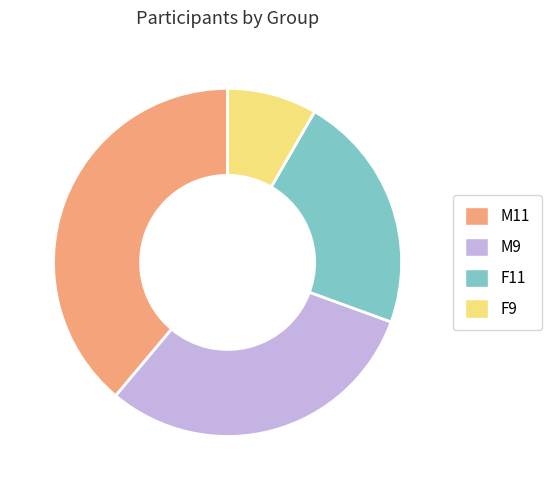

What is the ratio of the value at M9 to the value at F11?

1.4